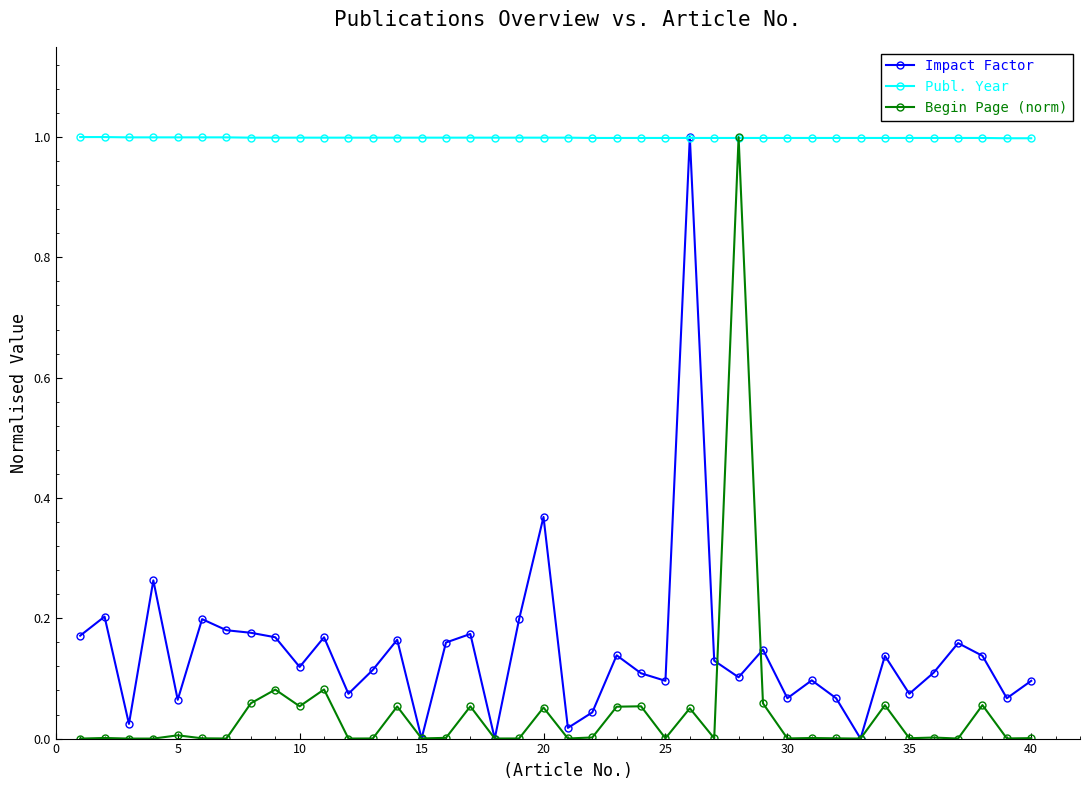

How many lines are shown in the chart?

3